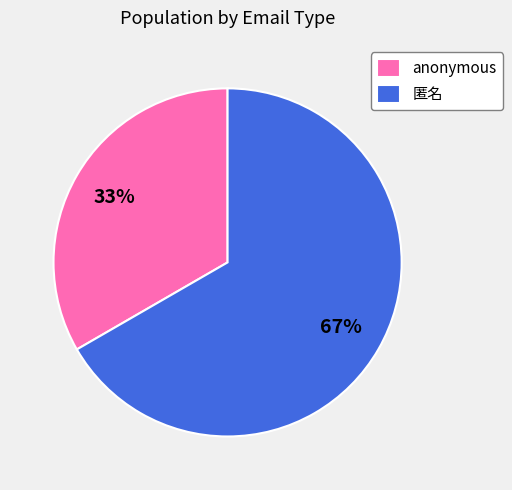

To the nearest percent, what percentage of the pie is 匿名?

67%